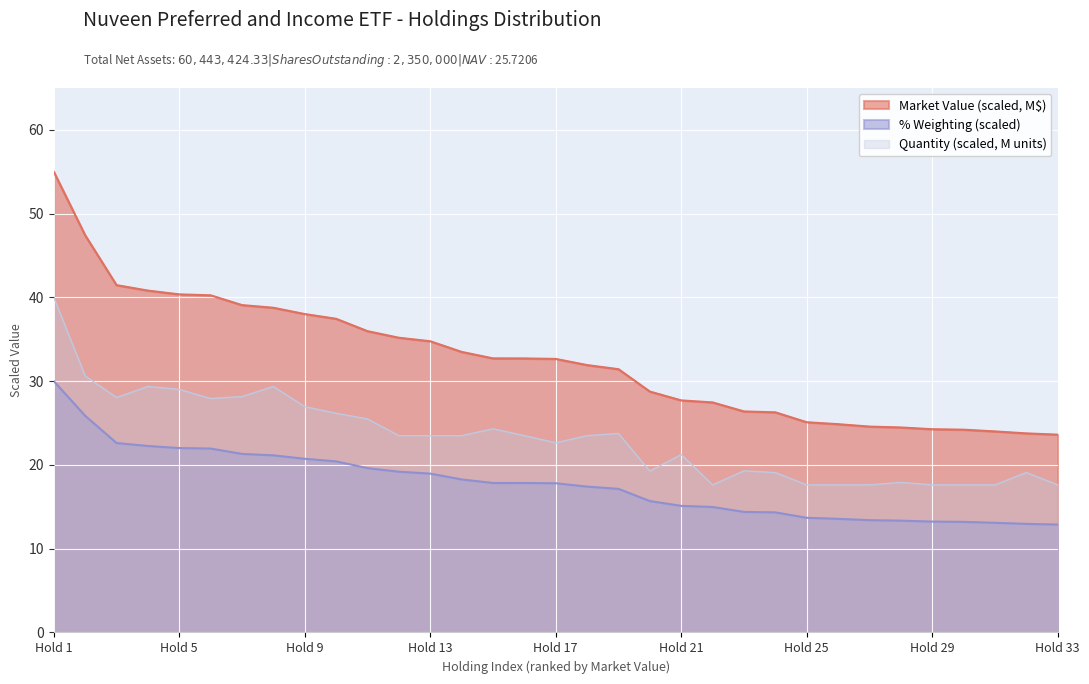

The % Weighting (scaled) series shows 36.0 at Hold 5. True or false?

False